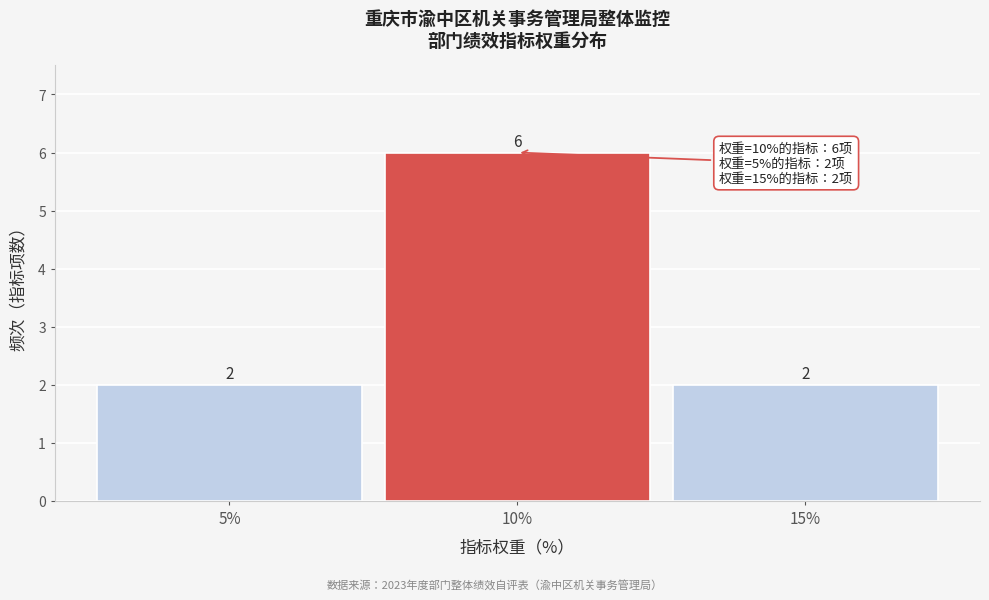

Reading left to right, transcribe this chart: for each bar, give the range it covers on the x-axis and its height.

2.5 to 7.5: 2
7.5 to 12.5: 6
12.5 to 17.5: 2